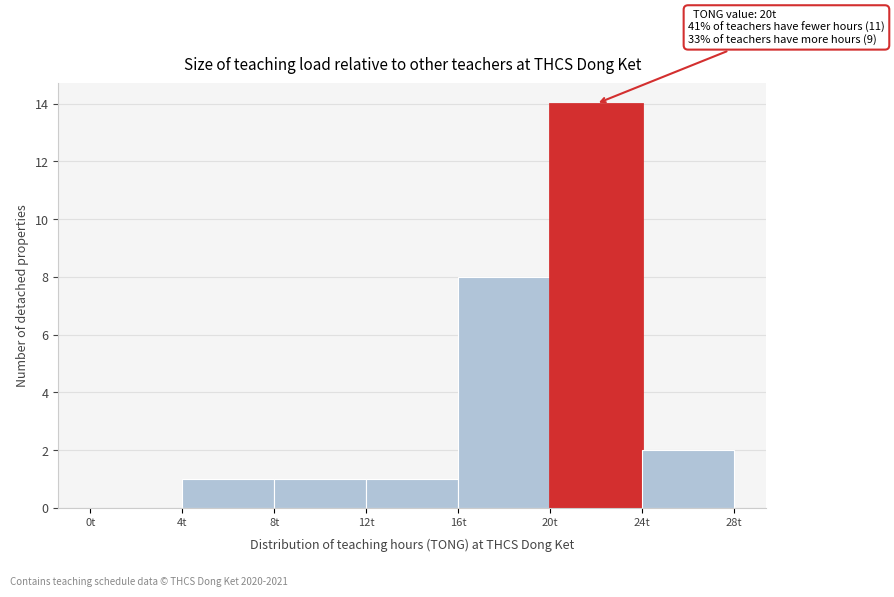

Which range on the x-axis has the tallest bar?

20 to 24